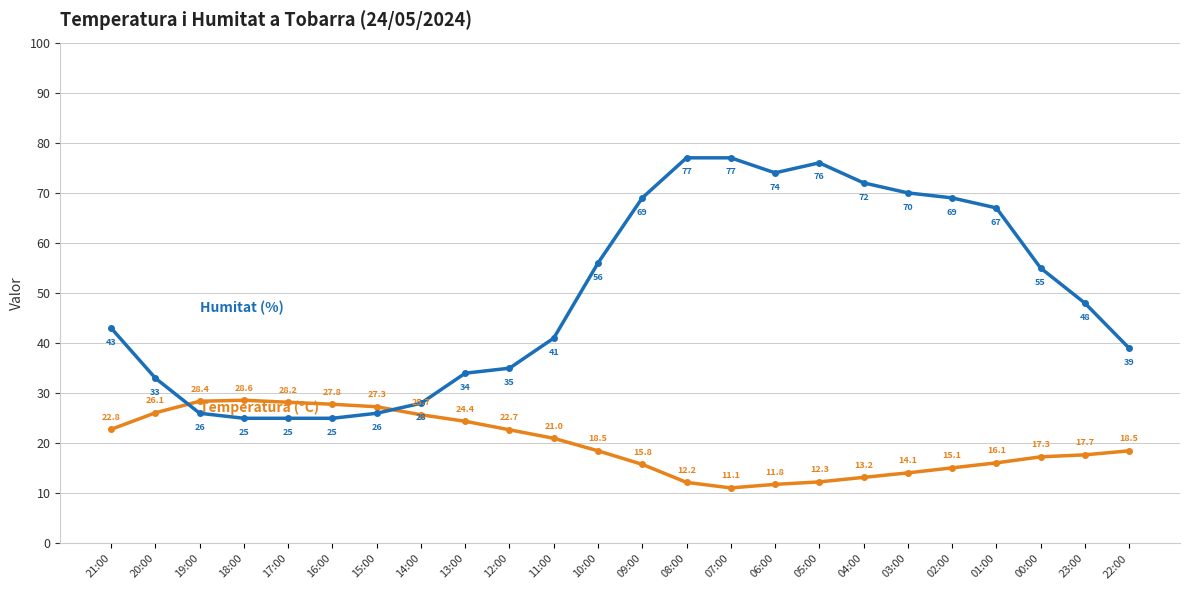

What is the label of the 12th point from the right?

09:00